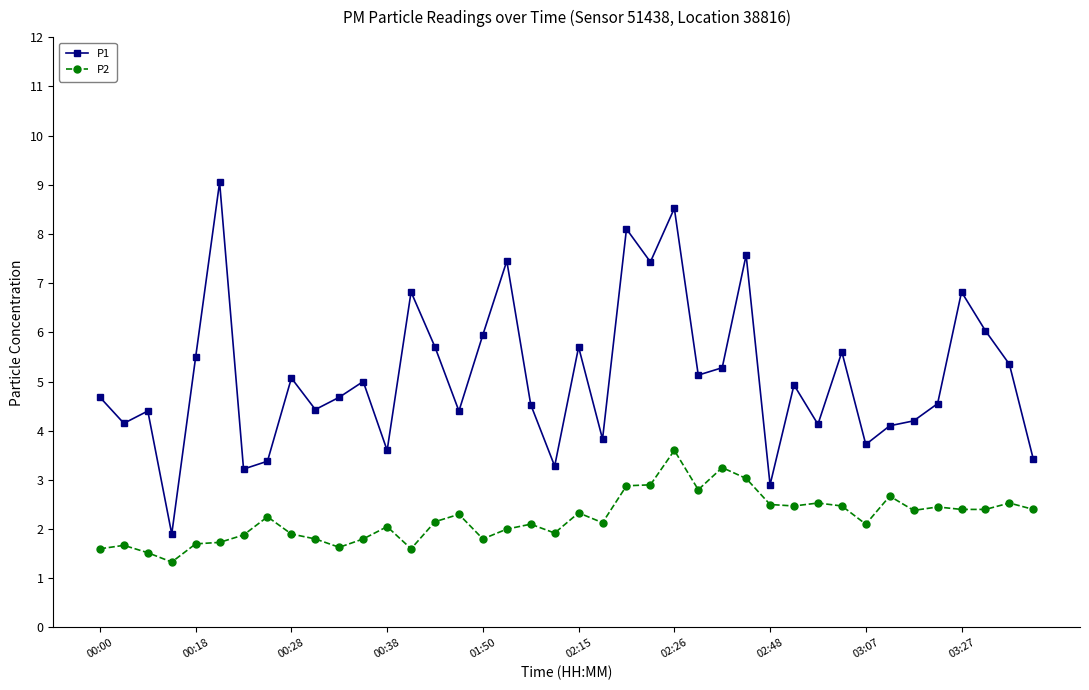

True or false: P2 and P1 intersect in this chart.

False